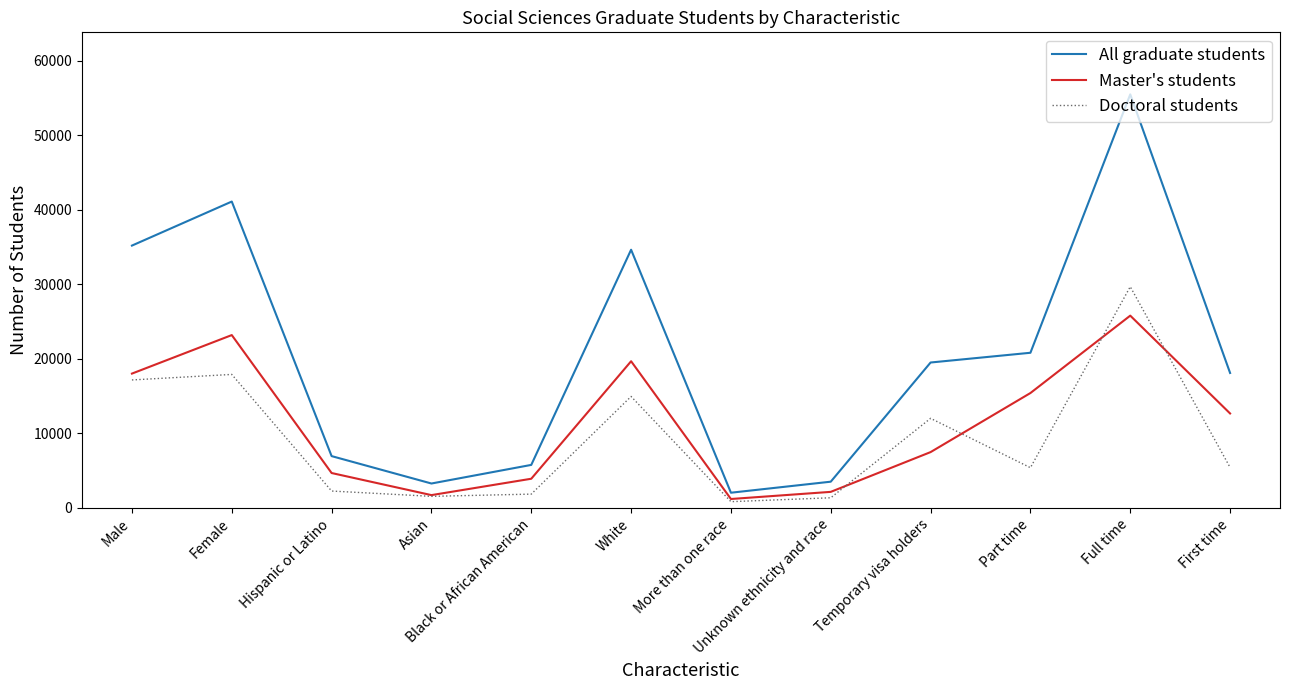

Rank the series by their average value, from highest to lowest.

All graduate students, Master's students, Doctoral students